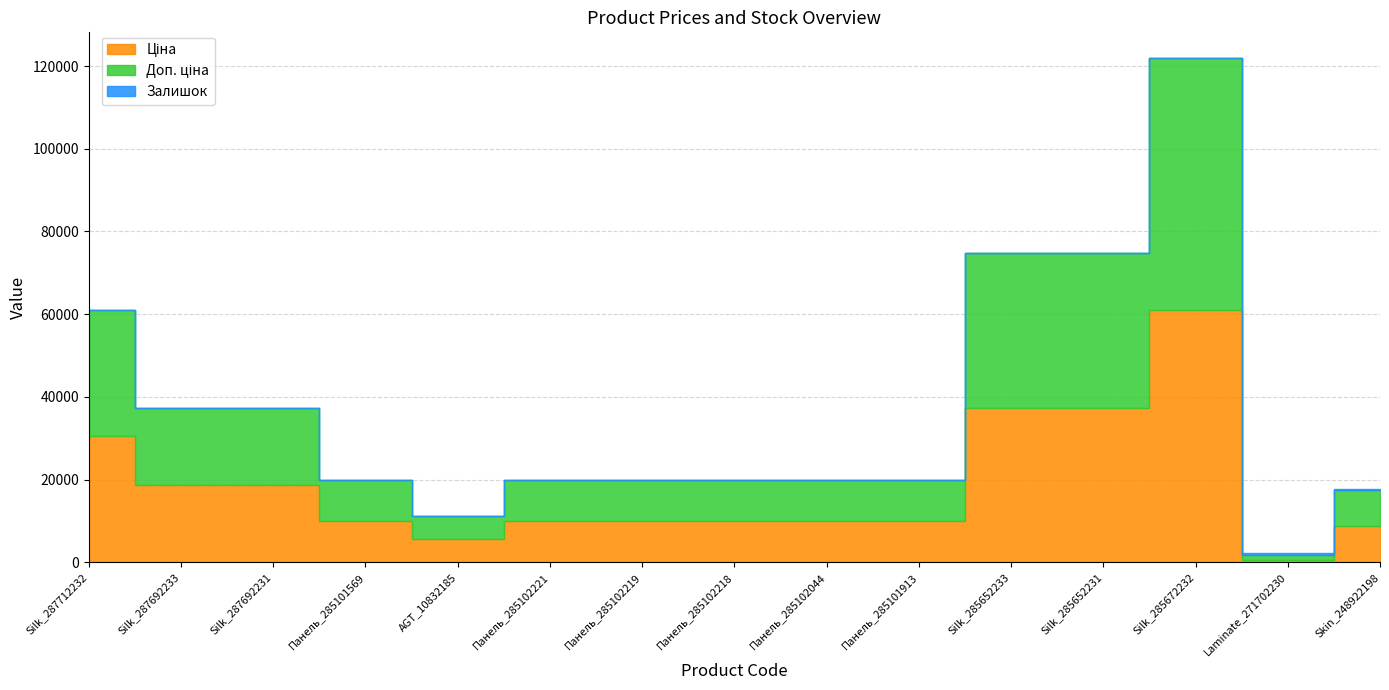

In Ціна, how many points are lower than both neighbors (excluding endpoints)?

2